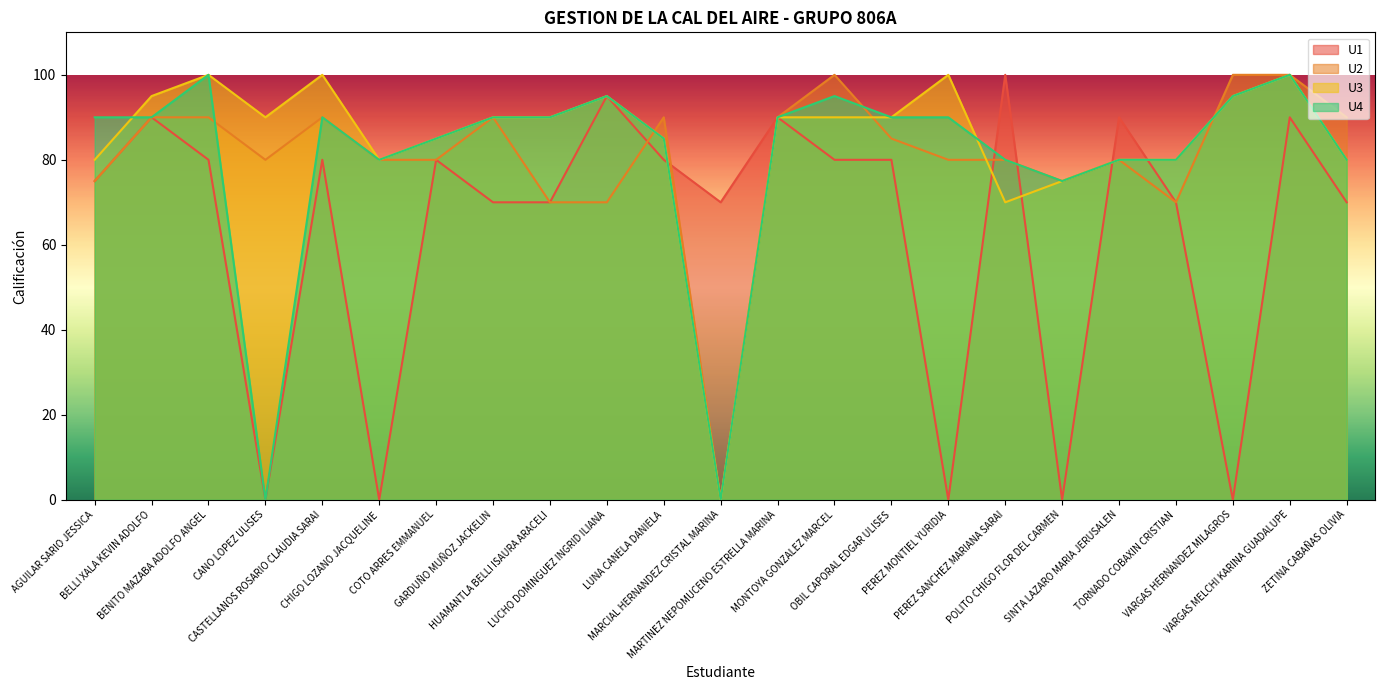

At which category is the sum across all series the highest?

VARGAS MELCHI KARINA GUADALUPE